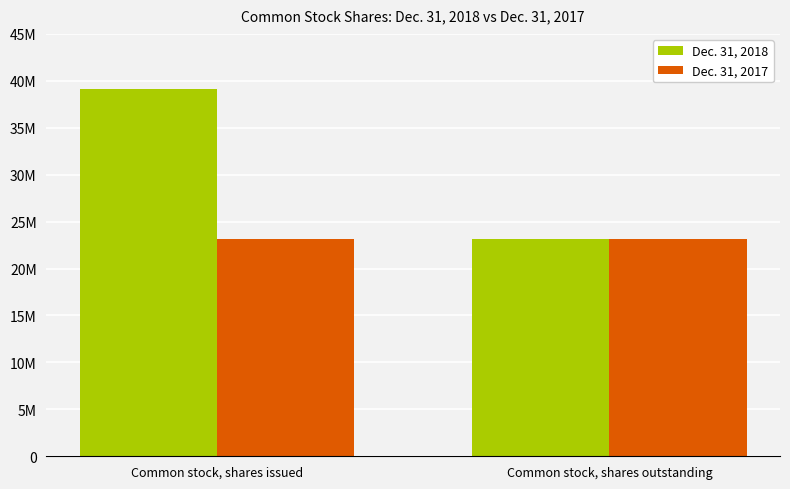

List the series in order of their overall mean, highest first.

Dec. 31, 2018, Dec. 31, 2017